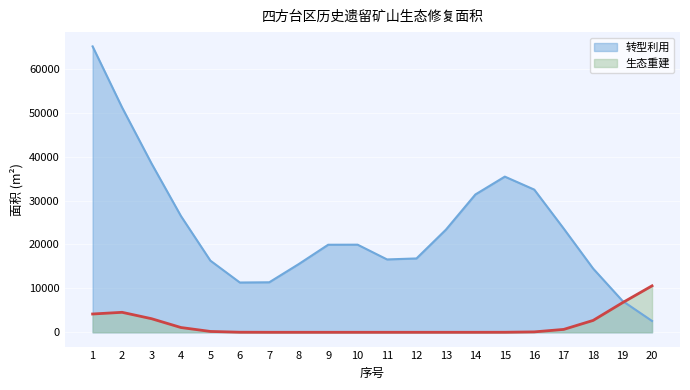

What is the sum of all 转型利用 values?

479467.8